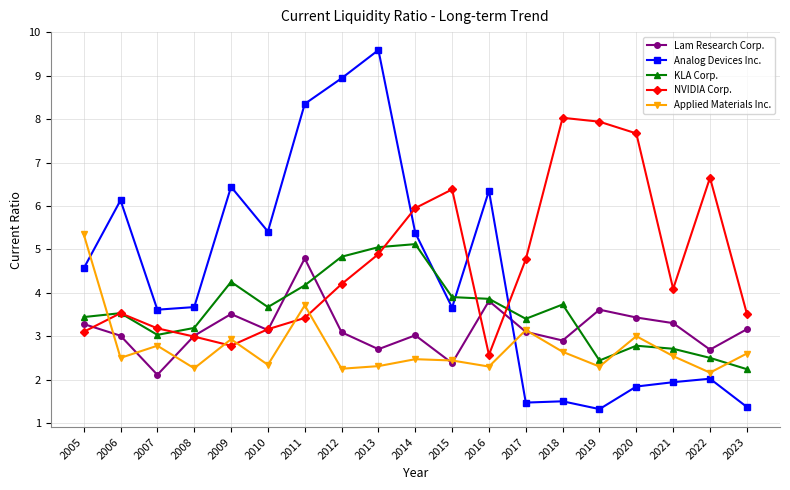

What is the difference between the highest and lowest values at 2006?

3.6